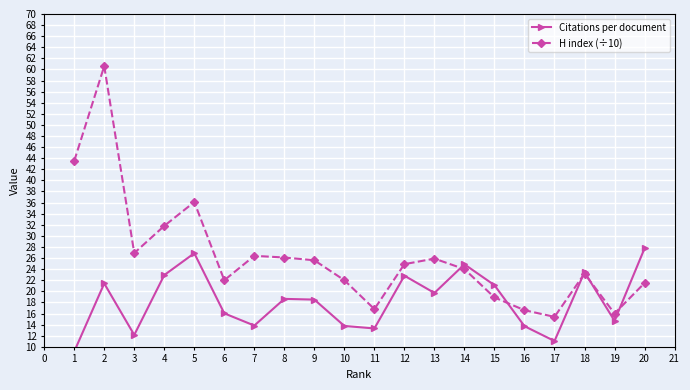

At which label does H index (÷10) reach its minimum?

17